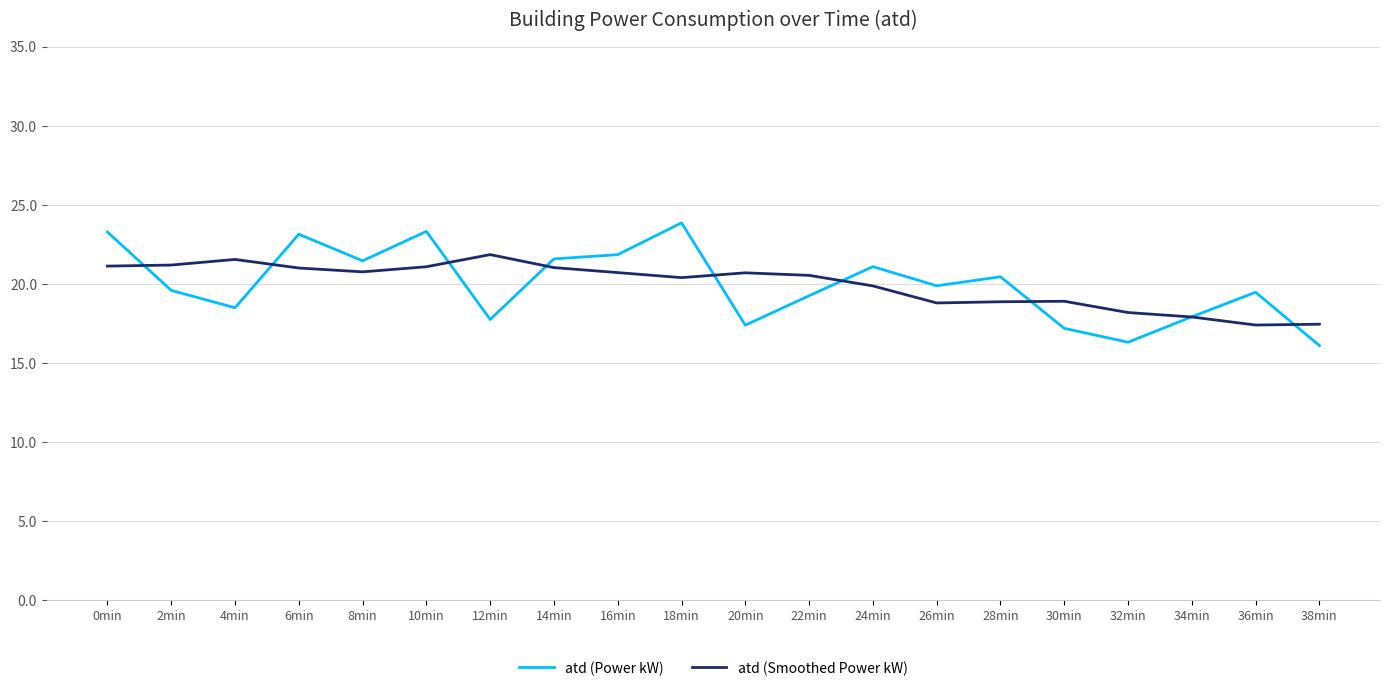

What is the total value across all series at 34min?

35.8